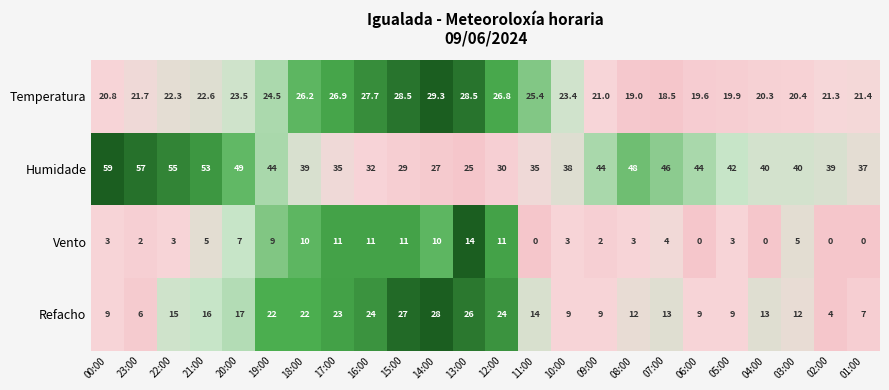

At which category is the sum across all series the highest?

19:00